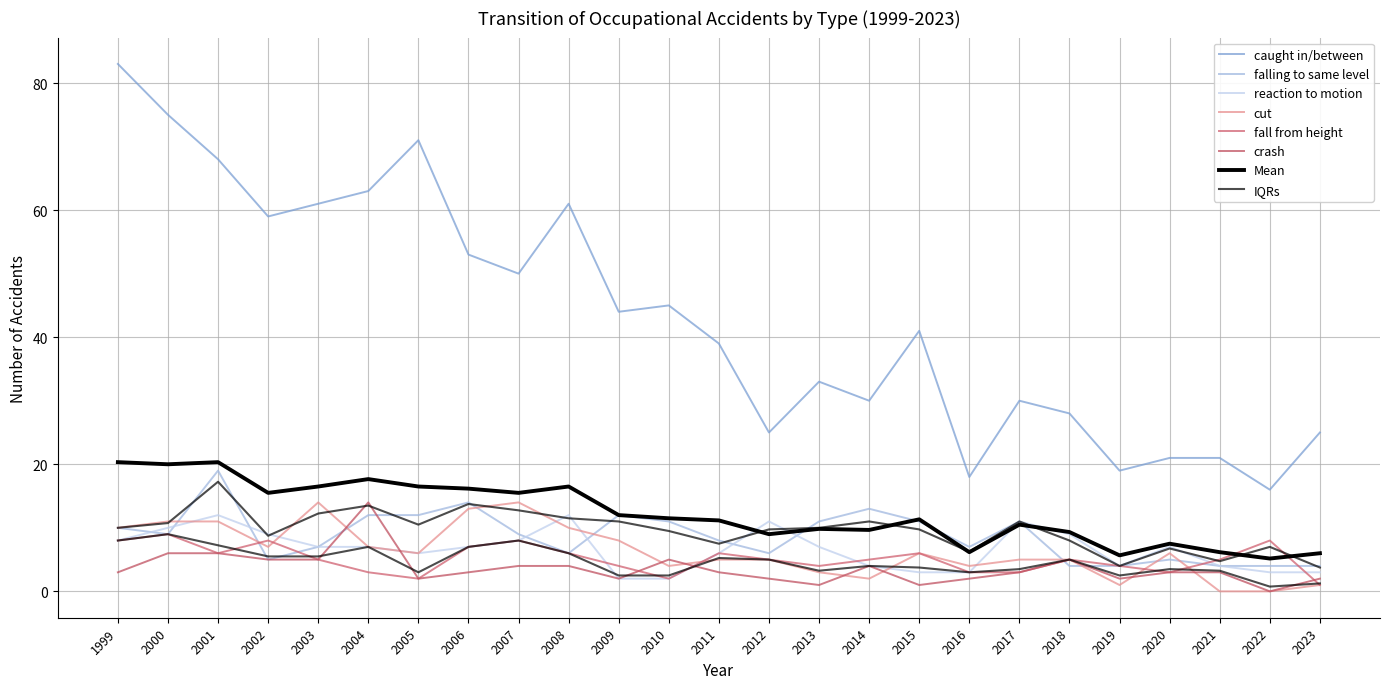

True or false: crash has a value of 1 at 2013.

True